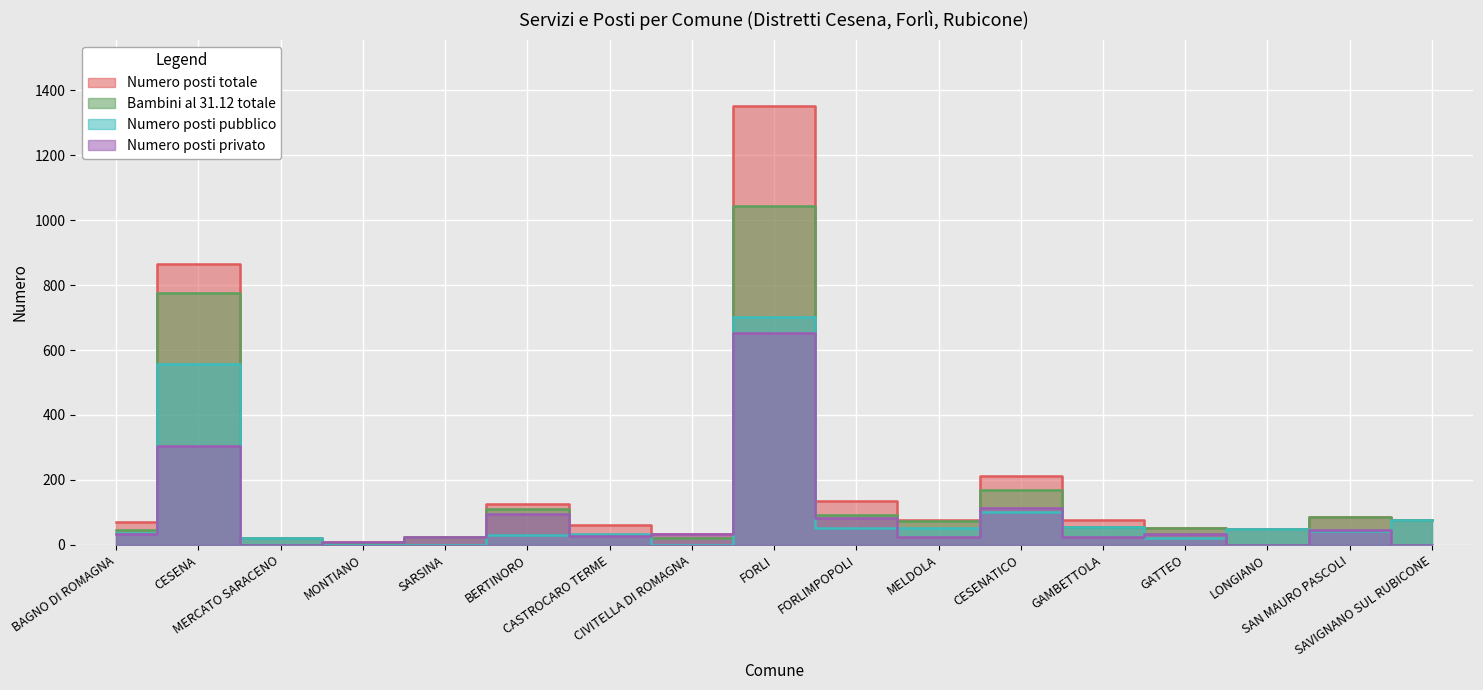

List the series in order of their peak value, lowest first.

Numero posti privato, Numero posti pubblico, Bambini al 31.12 totale, Numero posti totale